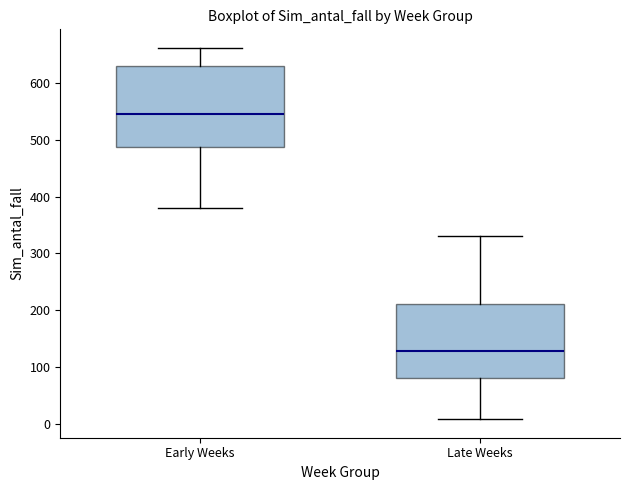

Which box's median line is the highest?

Early Weeks